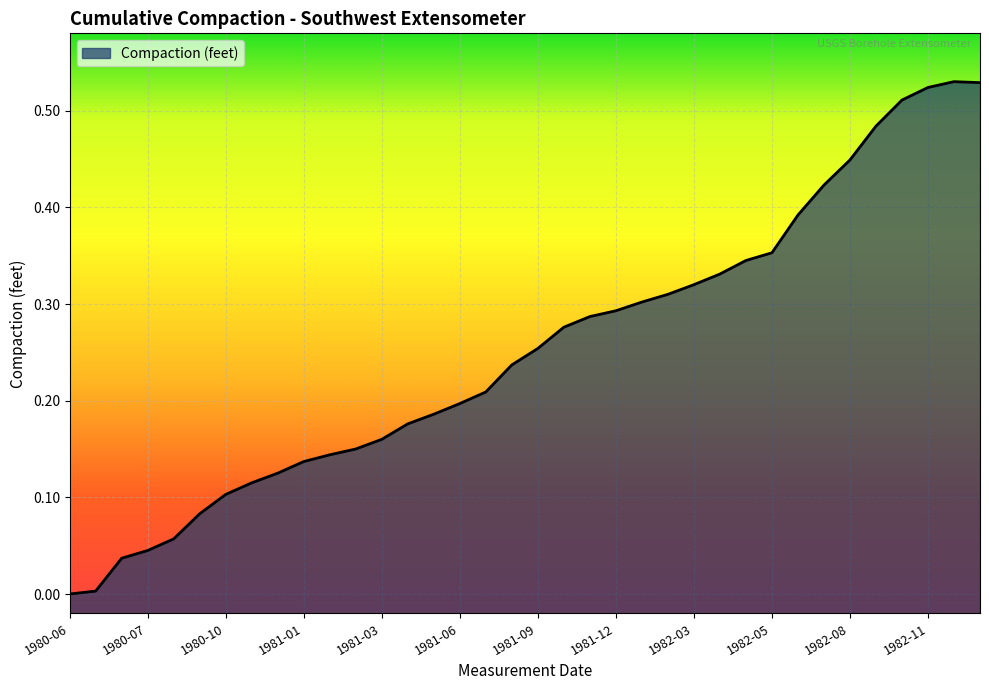

What is the sum of all values?

9.1